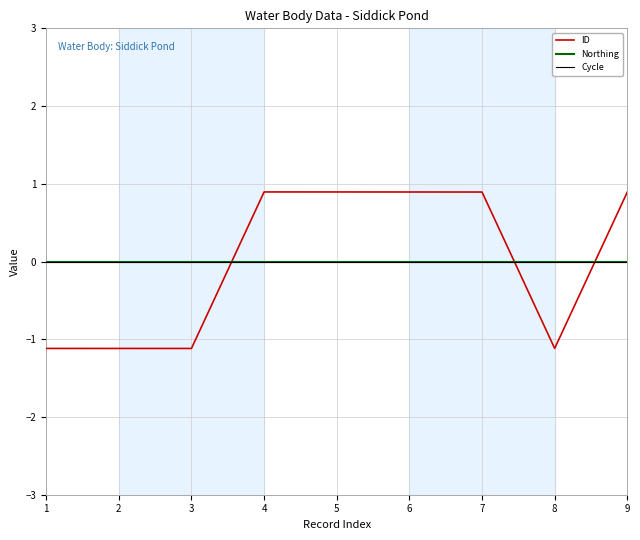

Rank the series at 5 from highest to lowest value.

ID, Northing, Cycle